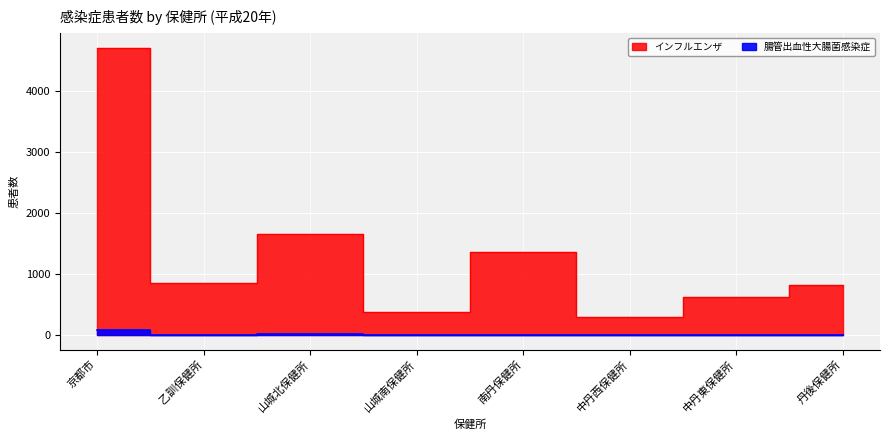

What is the sum of the インフルエンザ values at 山城南保健所 and 南丹保健所?

1731